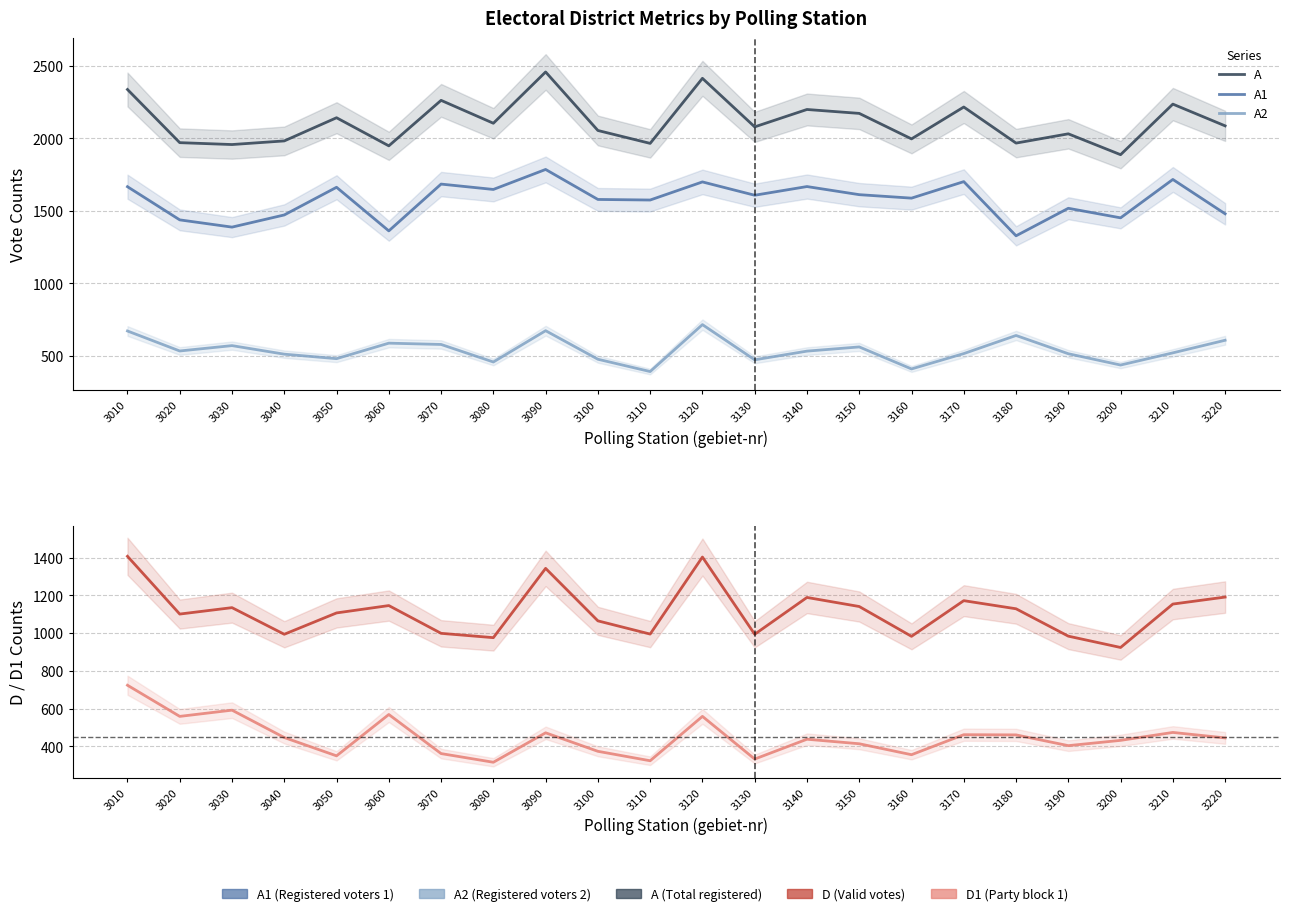

How many data points in D are above 1129?

10